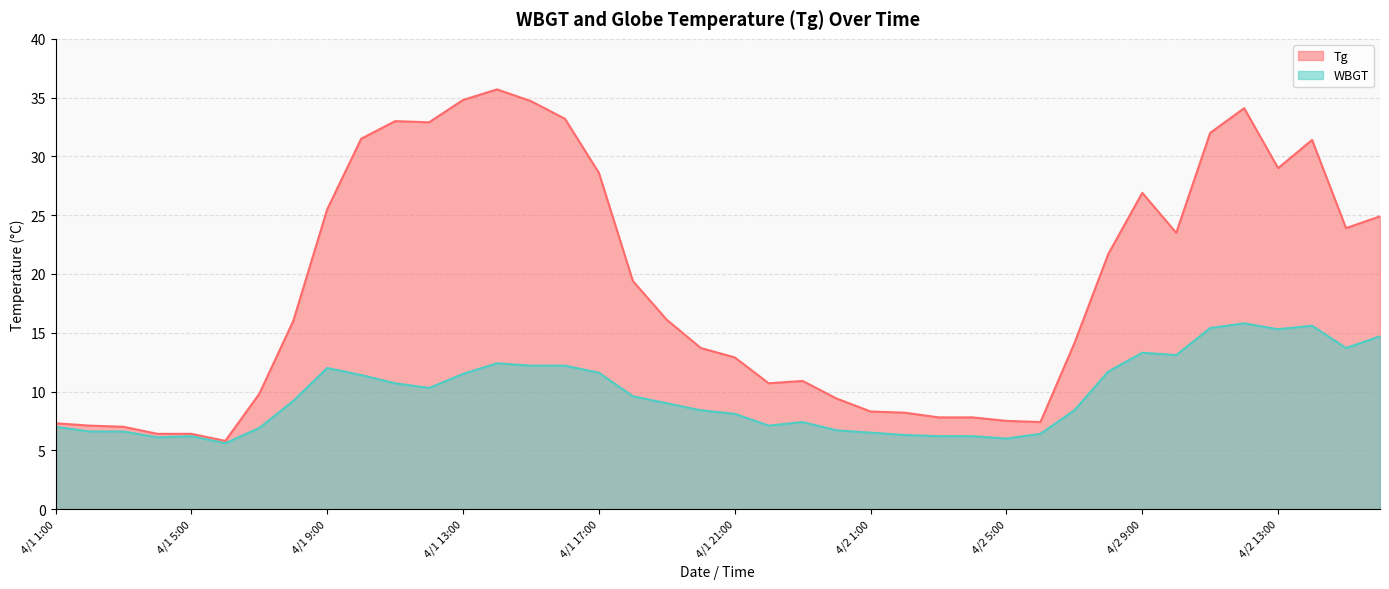

What position from the right is 4/1 2:00?

39